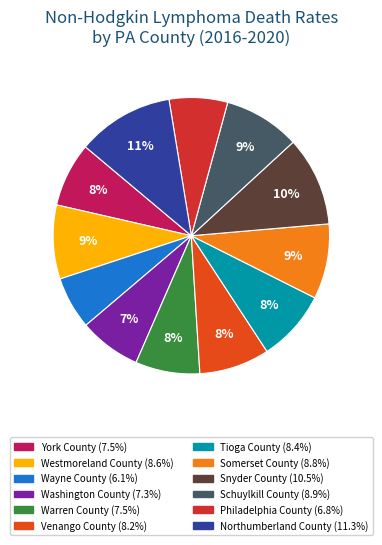

Which slice is the largest?

Northumberland County